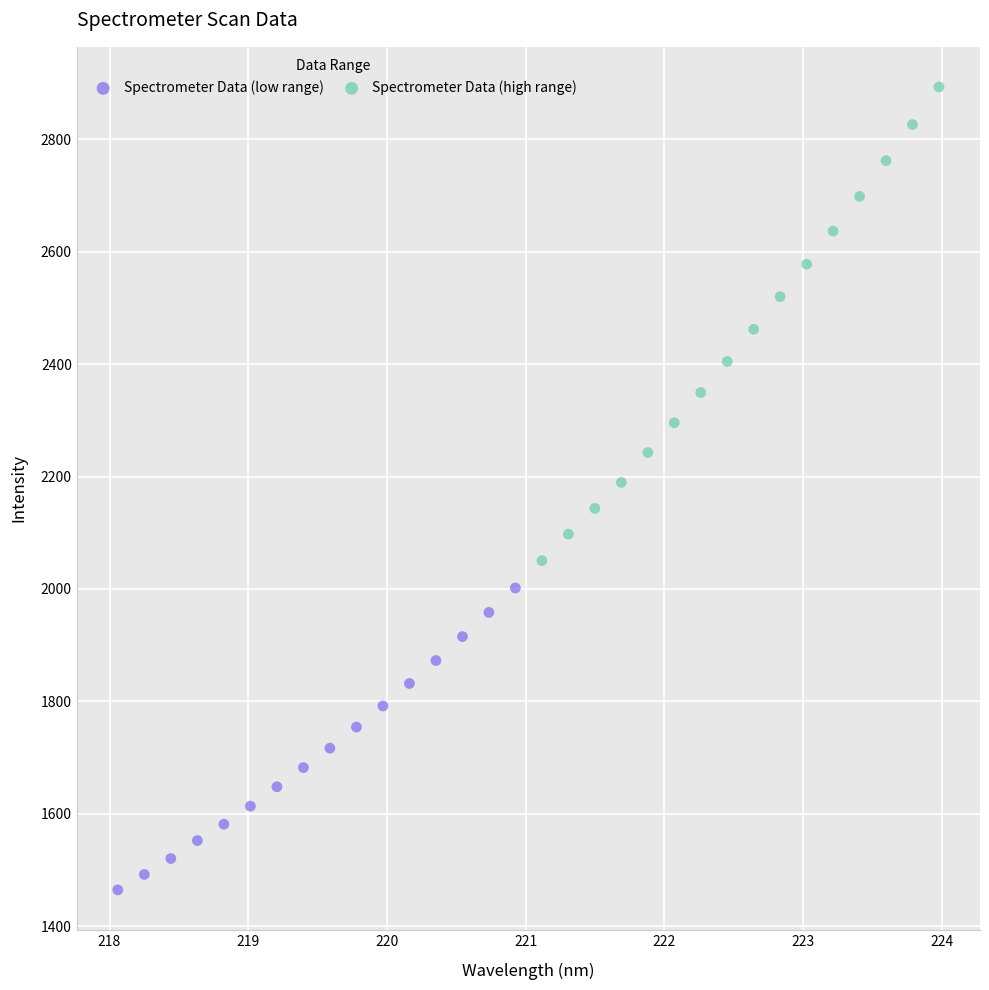

Which series reaches the maximum Y coordinate?

Spectrometer Data (high range)